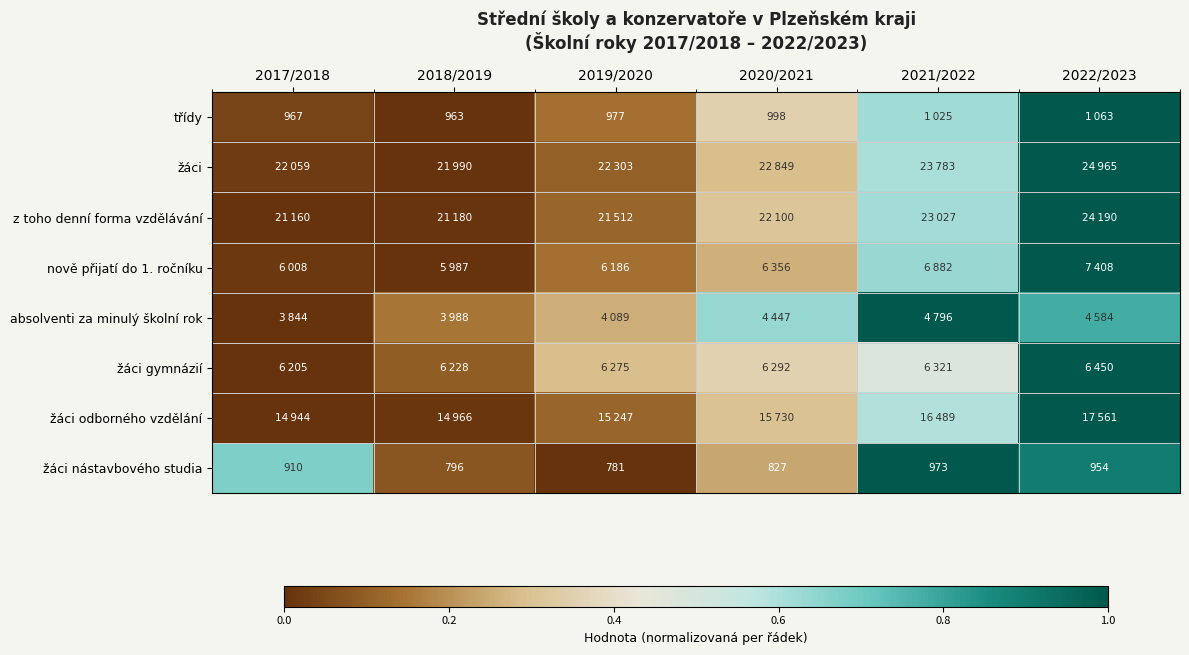

How many categories are shown in the chart?

6